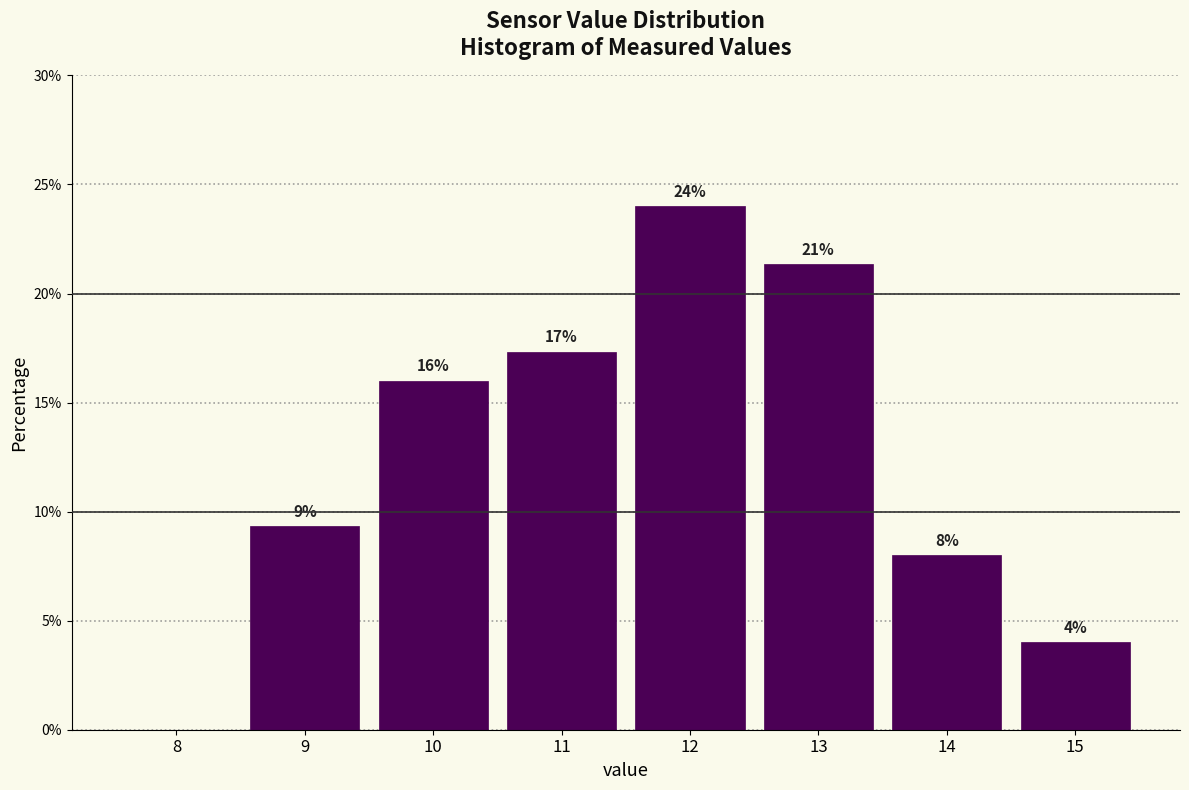

Over which range of the x-axis is the bar tallest?

11.5 to 12.5